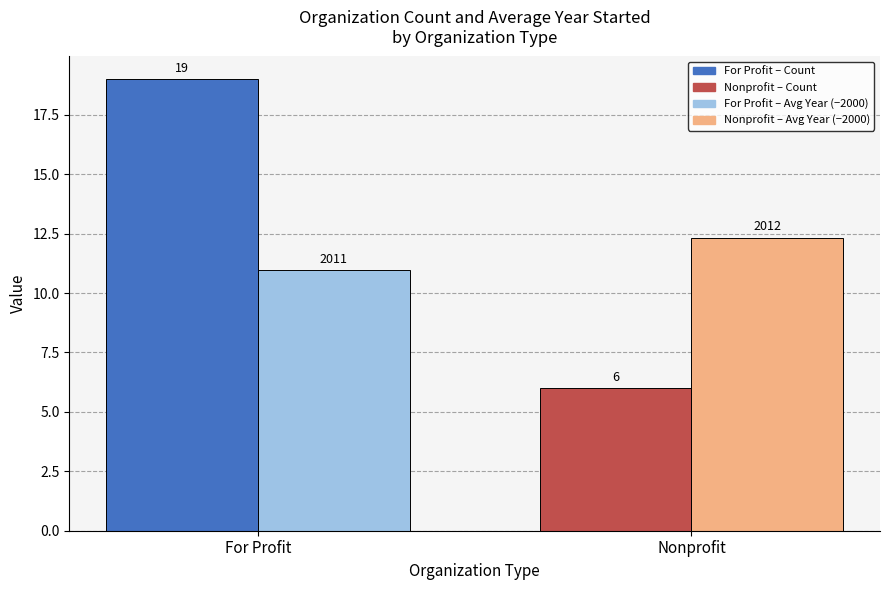

At which category is the sum across all series the highest?

For Profit